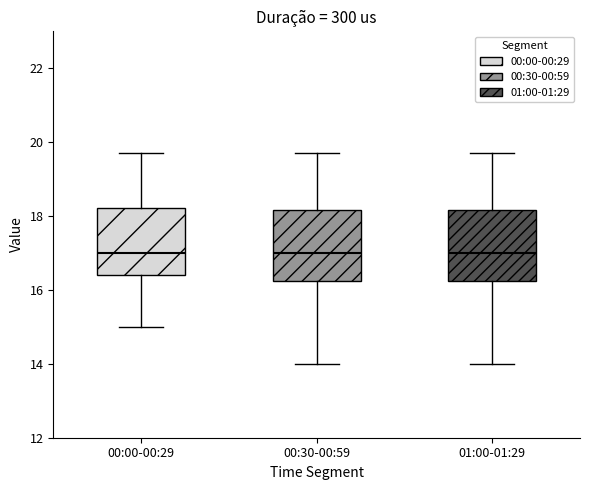

Reading left to right, transcribe this box plot: for each box, give where its median line is, the range the box spans, and where its two whiskers end, as read against the y-axis. The values are not printed on the chart, so give them approximately, as read against the axis.

00:00-00:29: median 17.0, box 16.4 to 18.2, whiskers 15.0 to 19.8
00:30-00:59: median 17.0, box 16.2 to 18.2, whiskers 14.0 to 19.8
01:00-01:29: median 17.0, box 16.2 to 18.2, whiskers 14.0 to 19.8